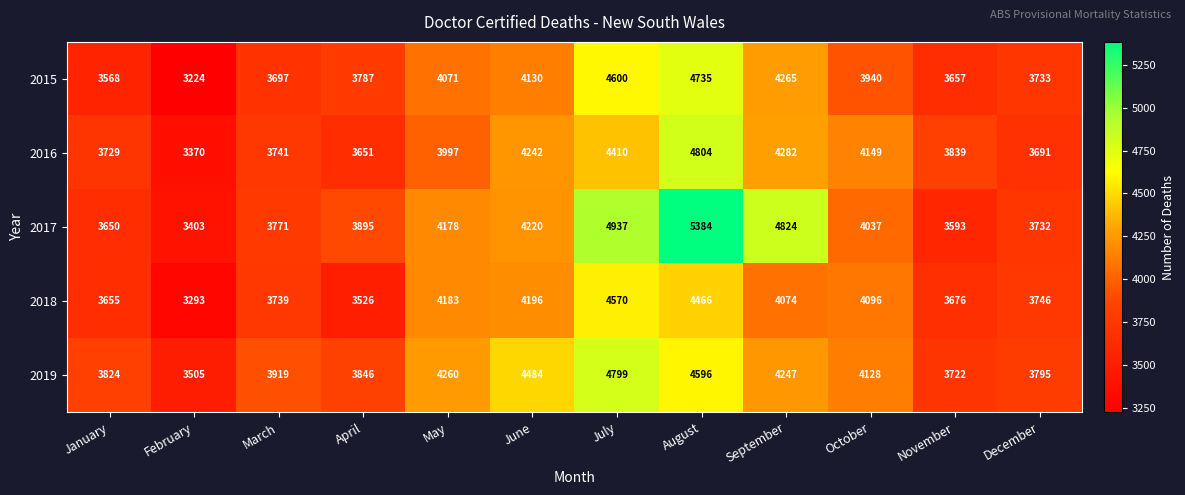

At June, list the series in order from largest to smallest.

2019, 2016, 2017, 2018, 2015